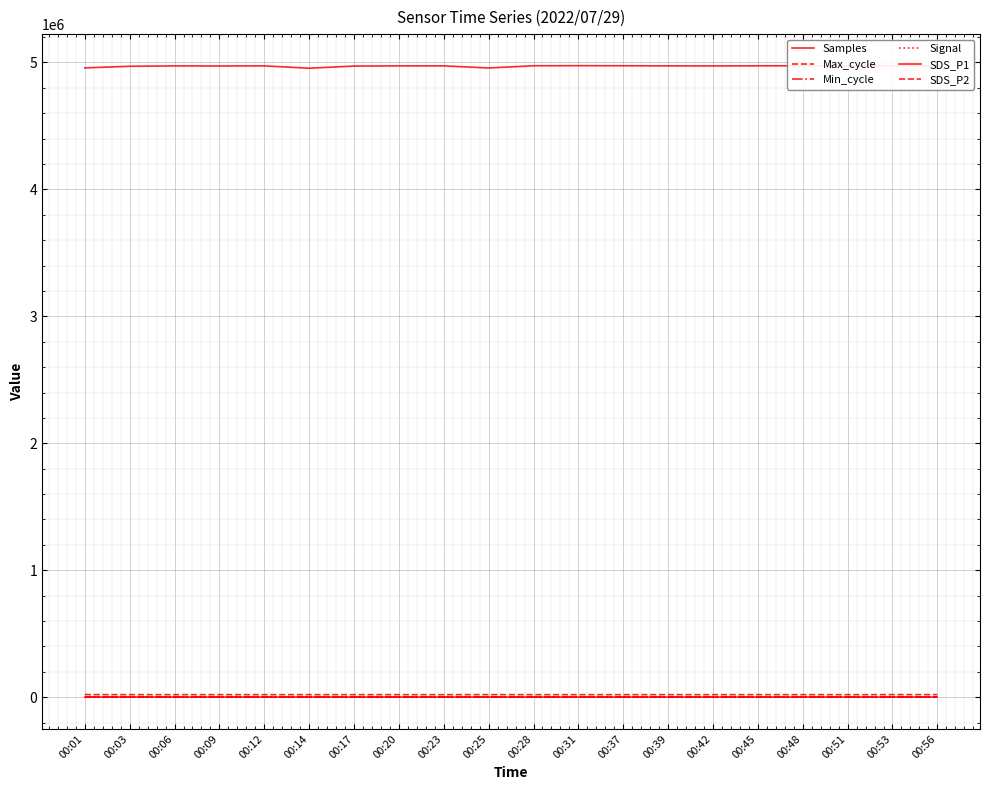

What is the minimum value for Signal?

-71.0